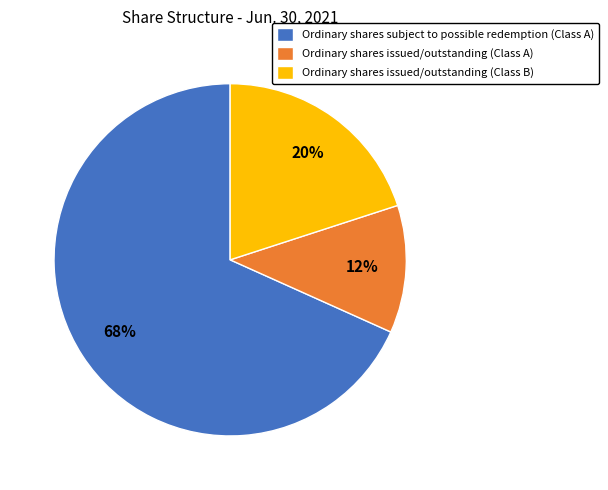

The Ordinary shares subject to possible redemption (Class A) slice represents 68% of the pie. True or false?

True